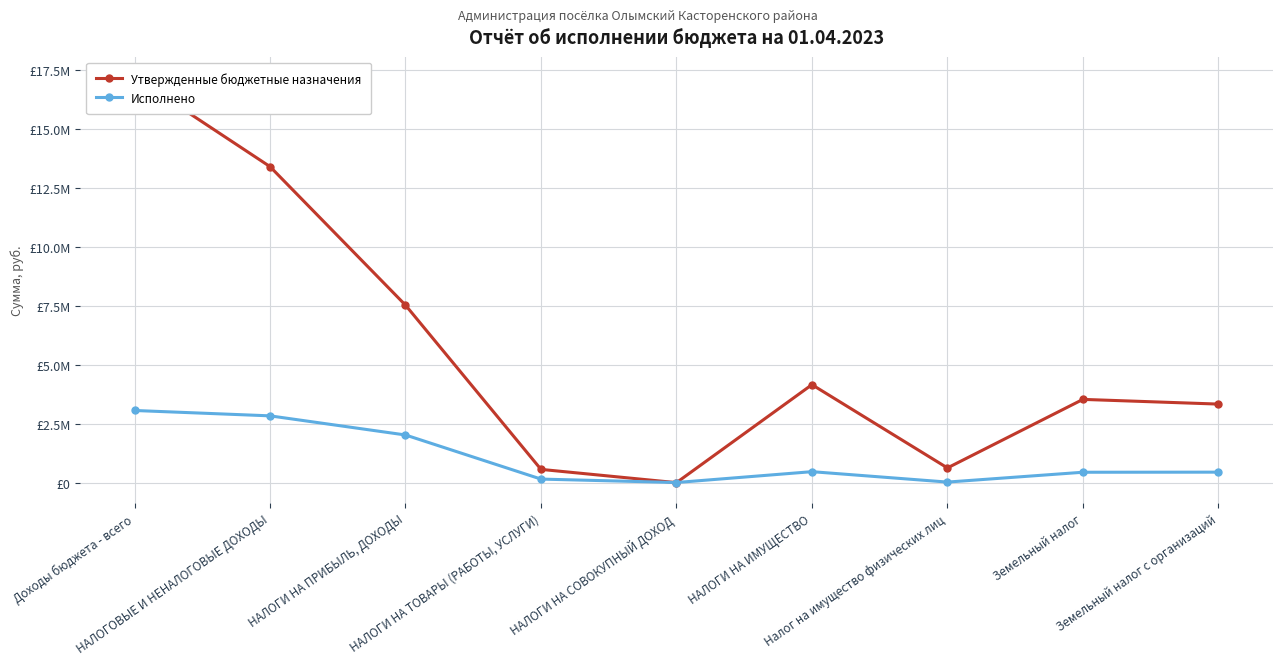

What is the sum of the Исполнено values at НАЛОГОВЫЕ И НЕНАЛОГОВЫЕ ДОХОДЫ and Земельный налог с организаций?

3277704.5